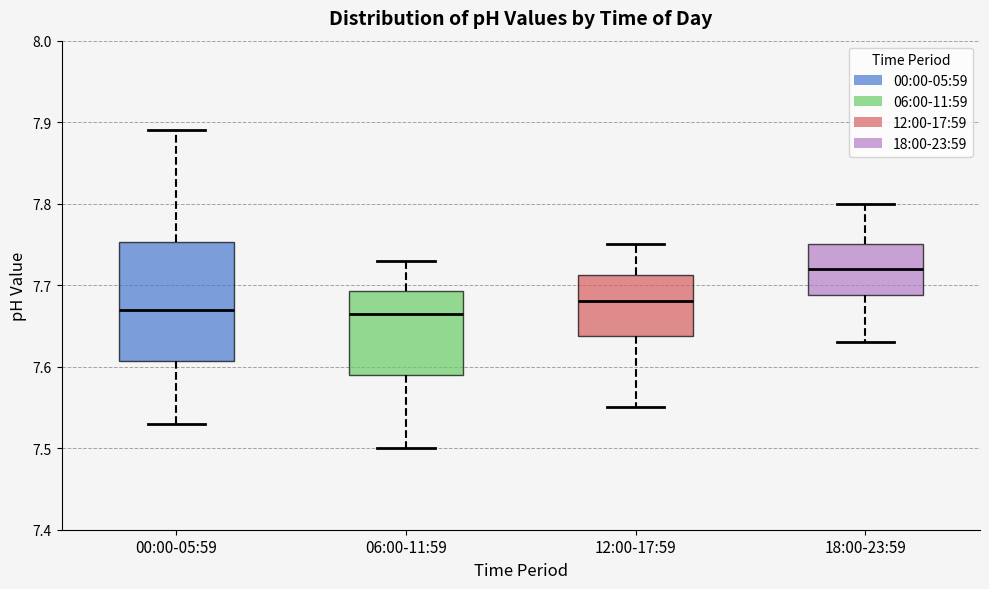

Which box's median line is the highest?

18:00-23:59